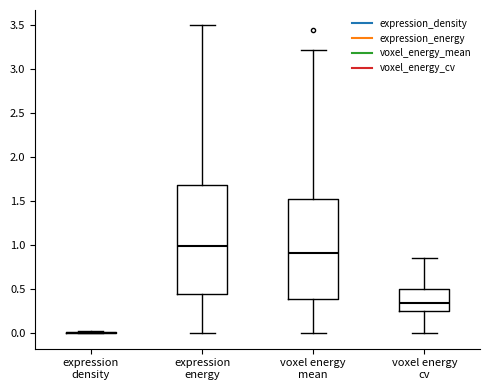

Comparing the boxes themselves (not the whiskers), which one is the tallest?

expression energy